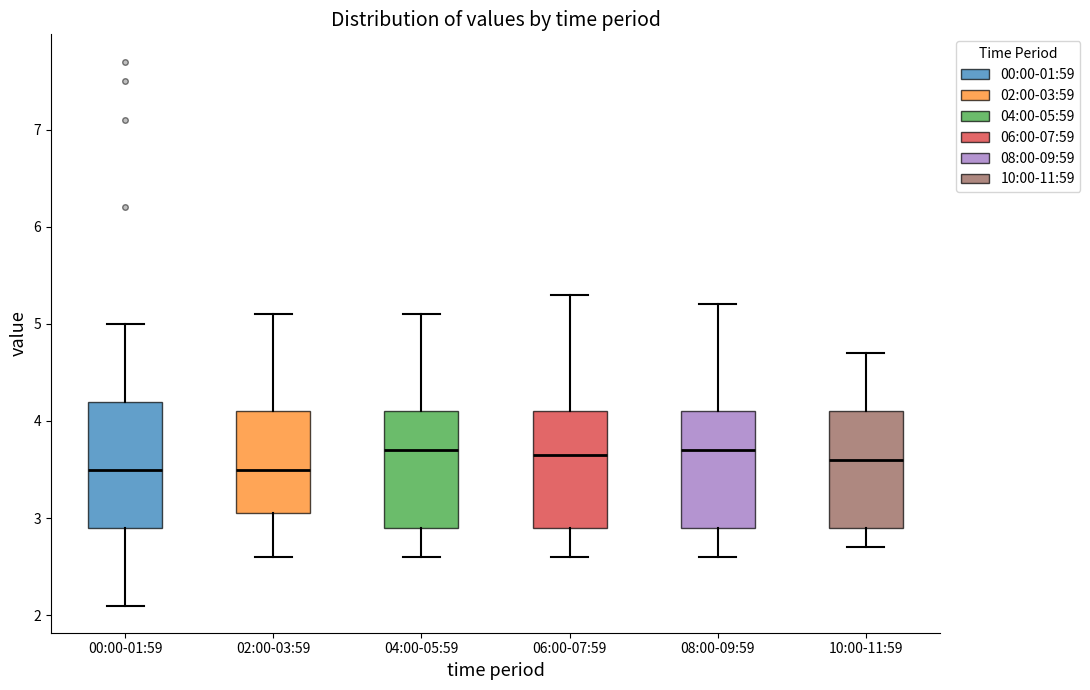

Which box is the tallest, from its lower edge to its upper edge?

00:00-01:59